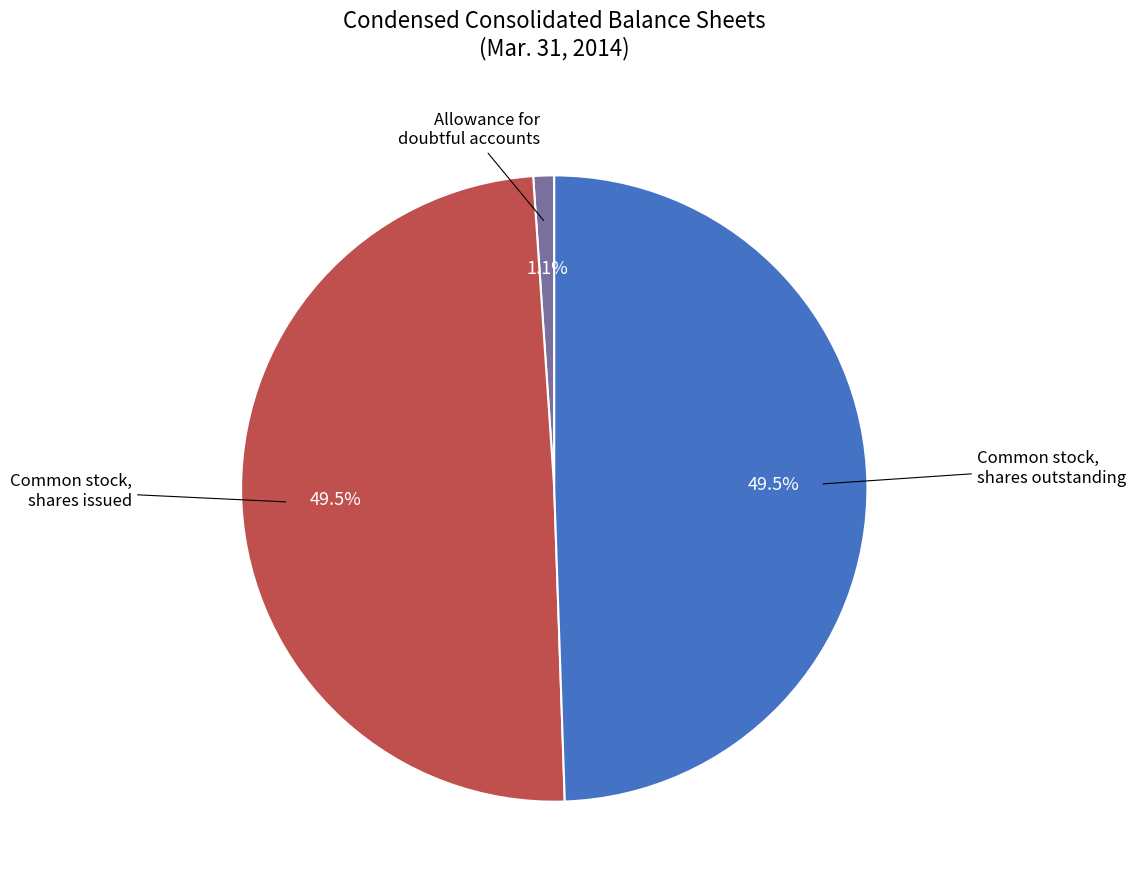

How many segments does this pie chart have?

3